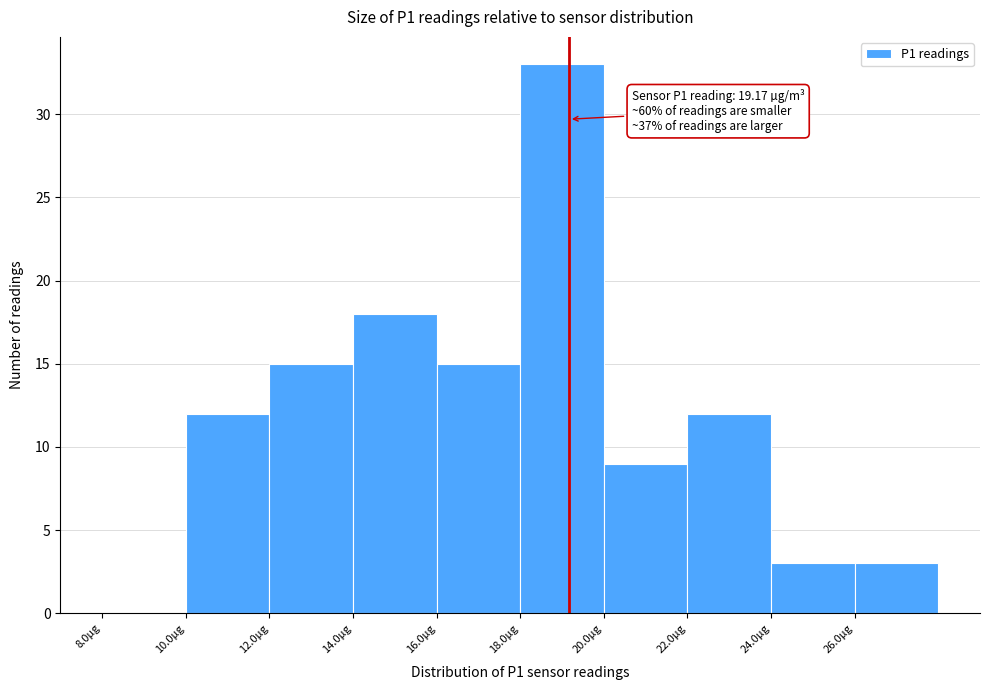

Over which range of the x-axis is the bar tallest?

18 to 20